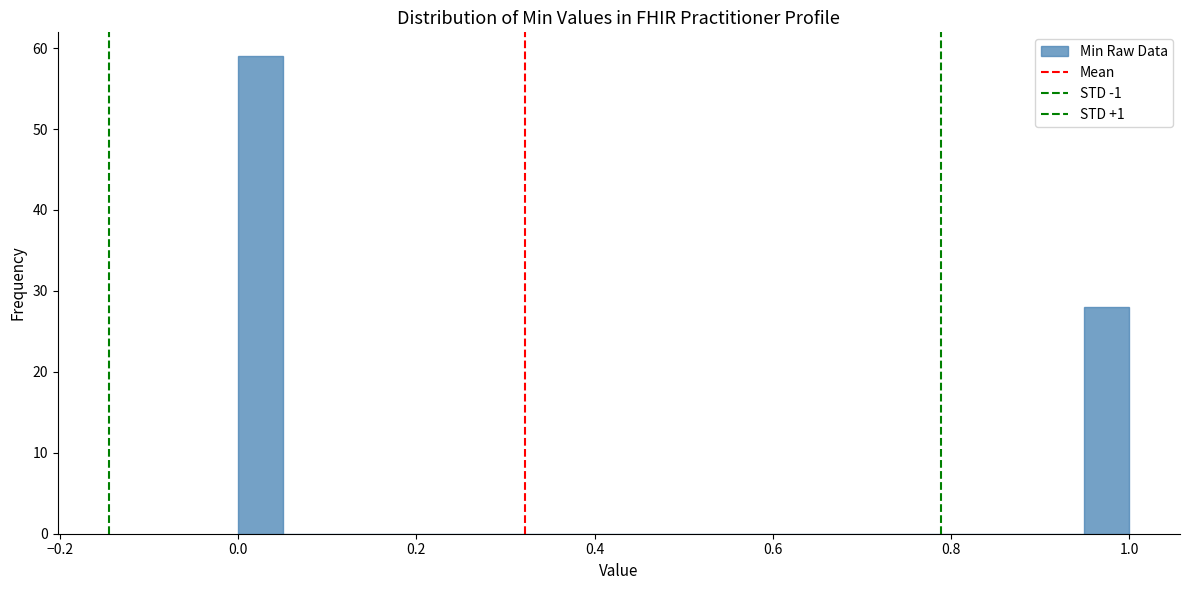

Around what value on the x-axis is the tallest bar? Give the approximate position of its centre, as read against the axis.

0.02